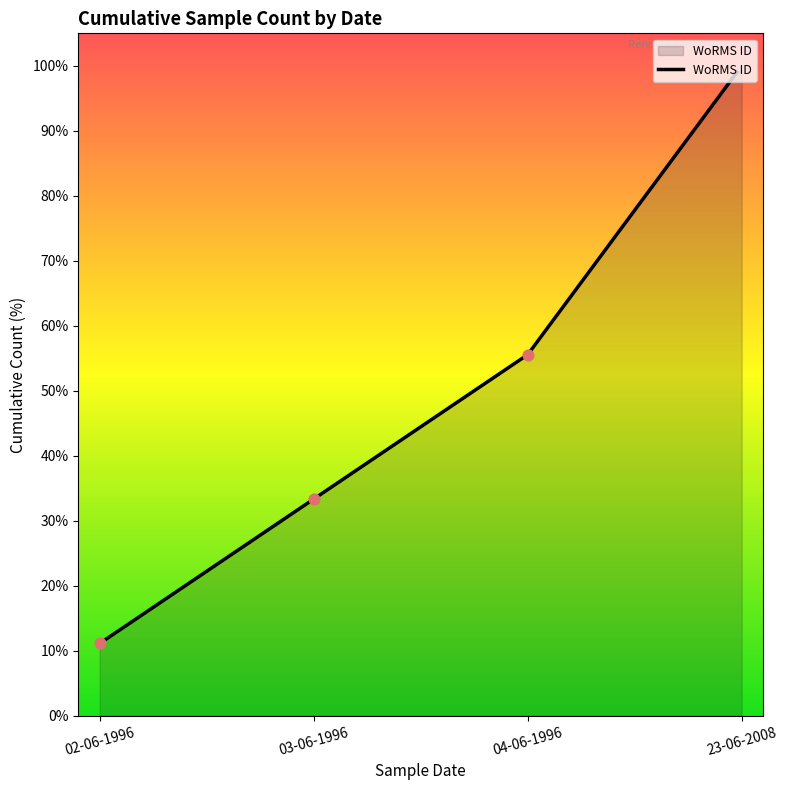

Between 04-06-1996 and 02-06-1996, which is larger?

04-06-1996